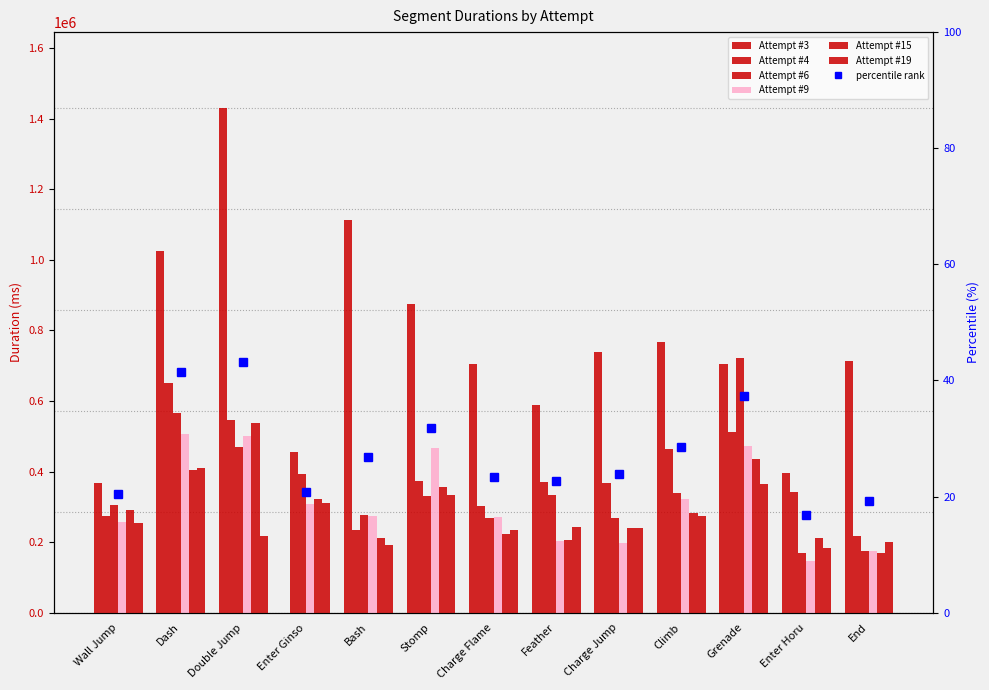

Which series has the largest range (max minus min)?

Attempt #3